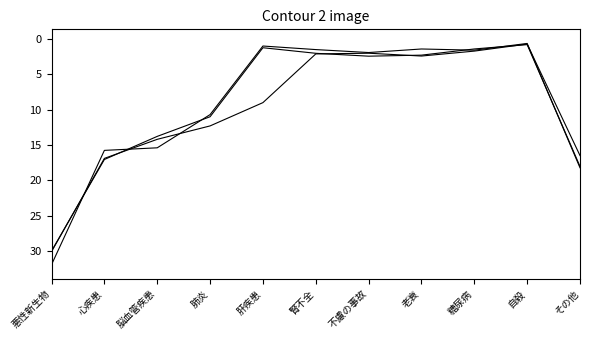

How many lines are shown in the chart?

3